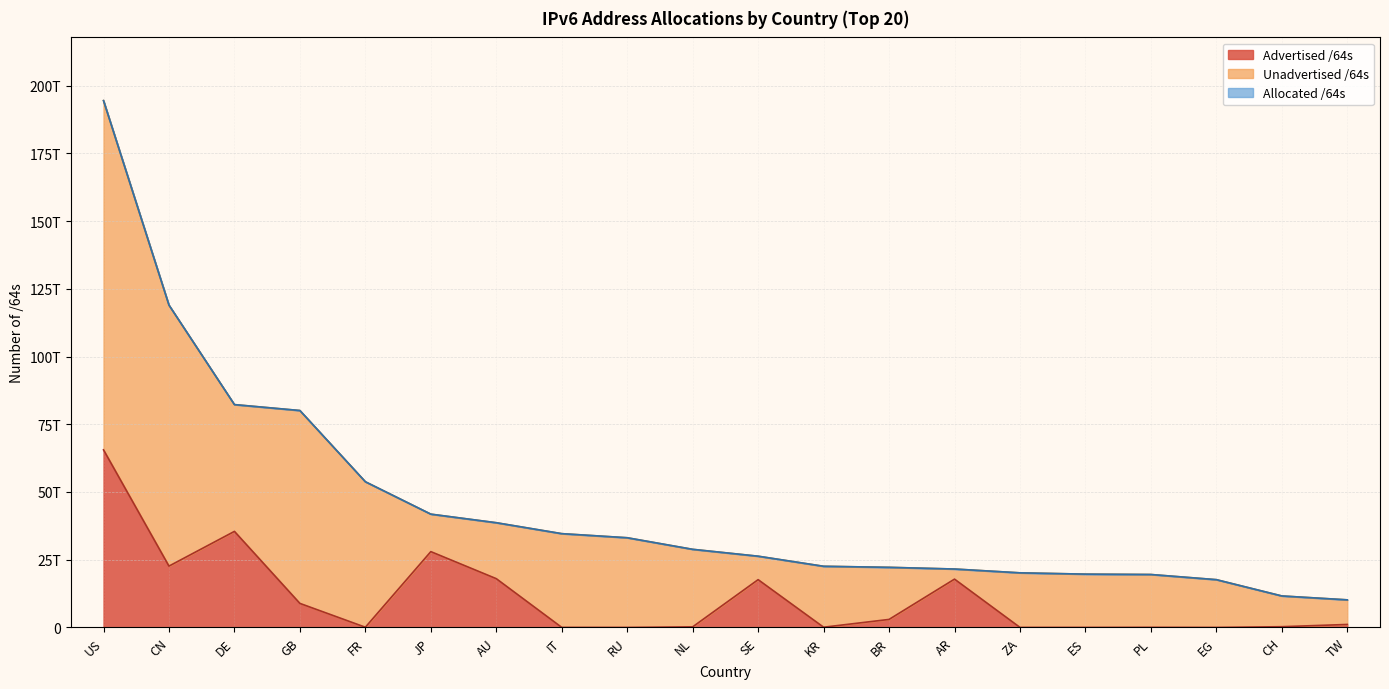

How many values in the Advertised /64s series are below 1102196244480?

10